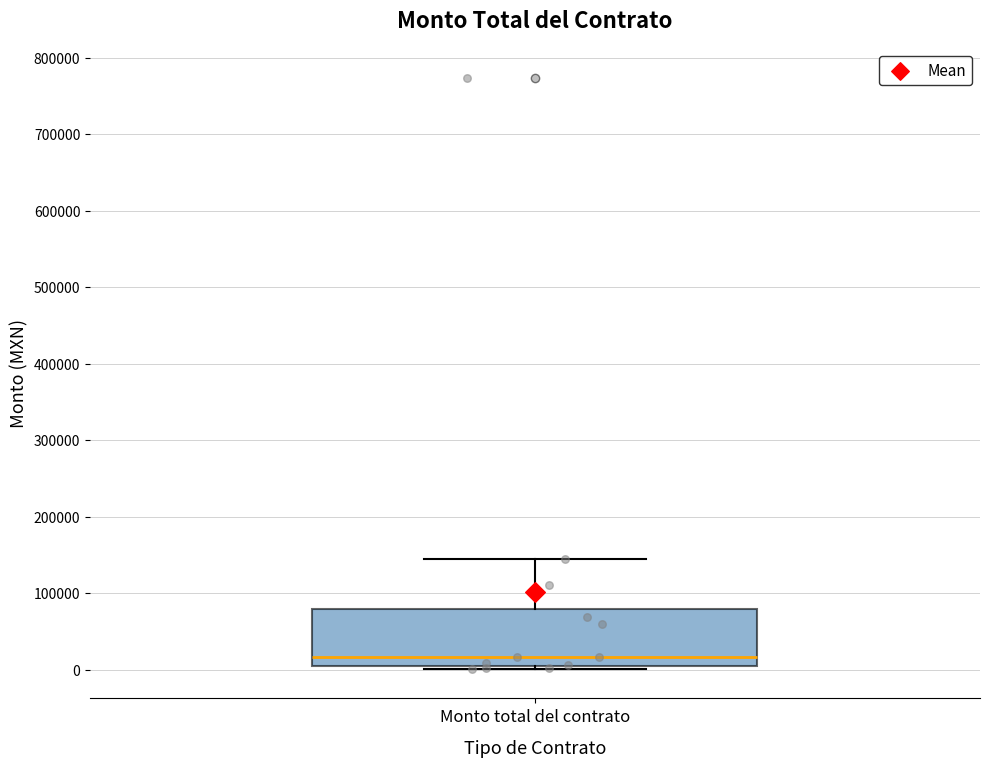

Read this box plot against the y-axis: the position of the median line, the range covered by the box, and the ends of both whiskers. The values are not printed on the chart, so give them approximately, as read against the axis.

median 20000, box 10000 to 80000, whiskers 0 to 150000